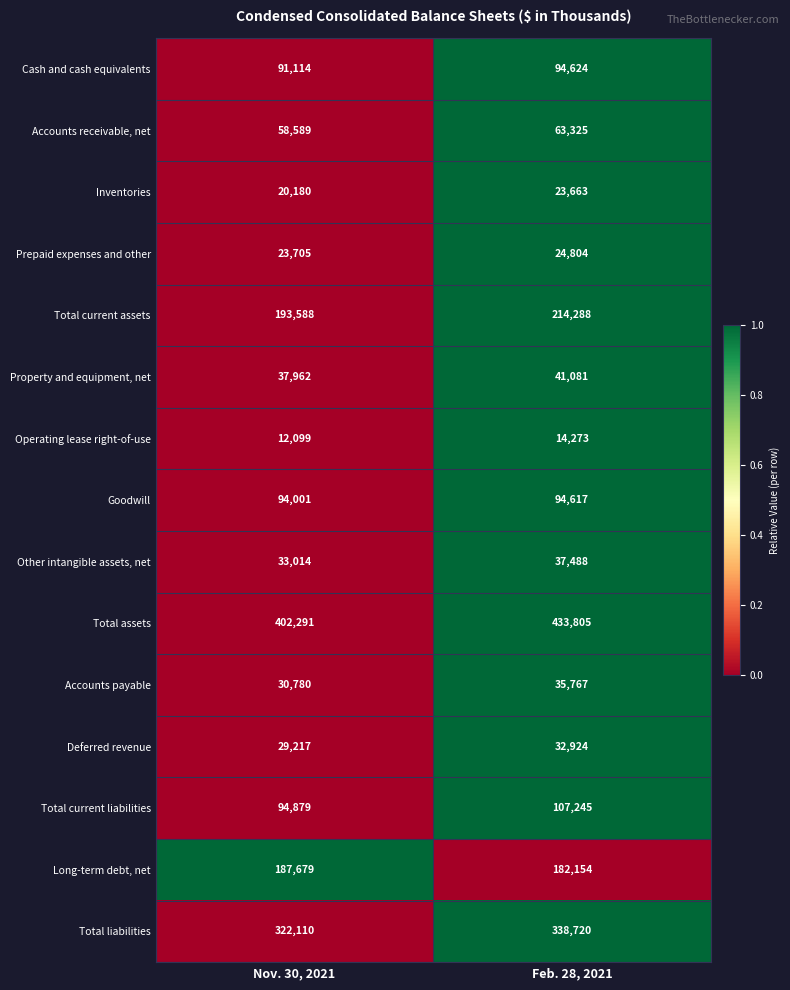

At which label is Long-term debt, net closest to 184916?

Feb. 28, 2021